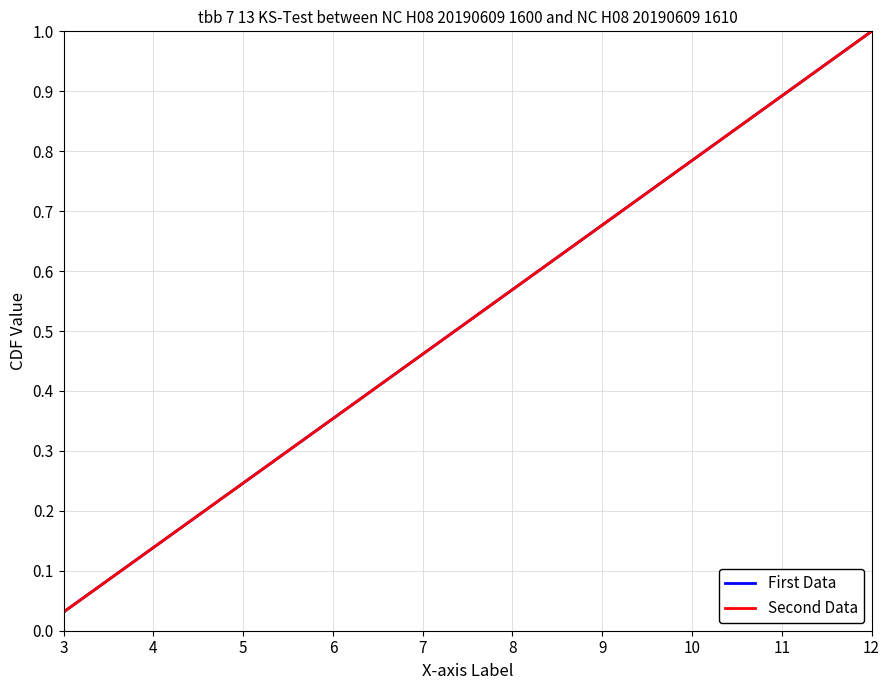

True or false: Second Data and First Data cross at least once.

False